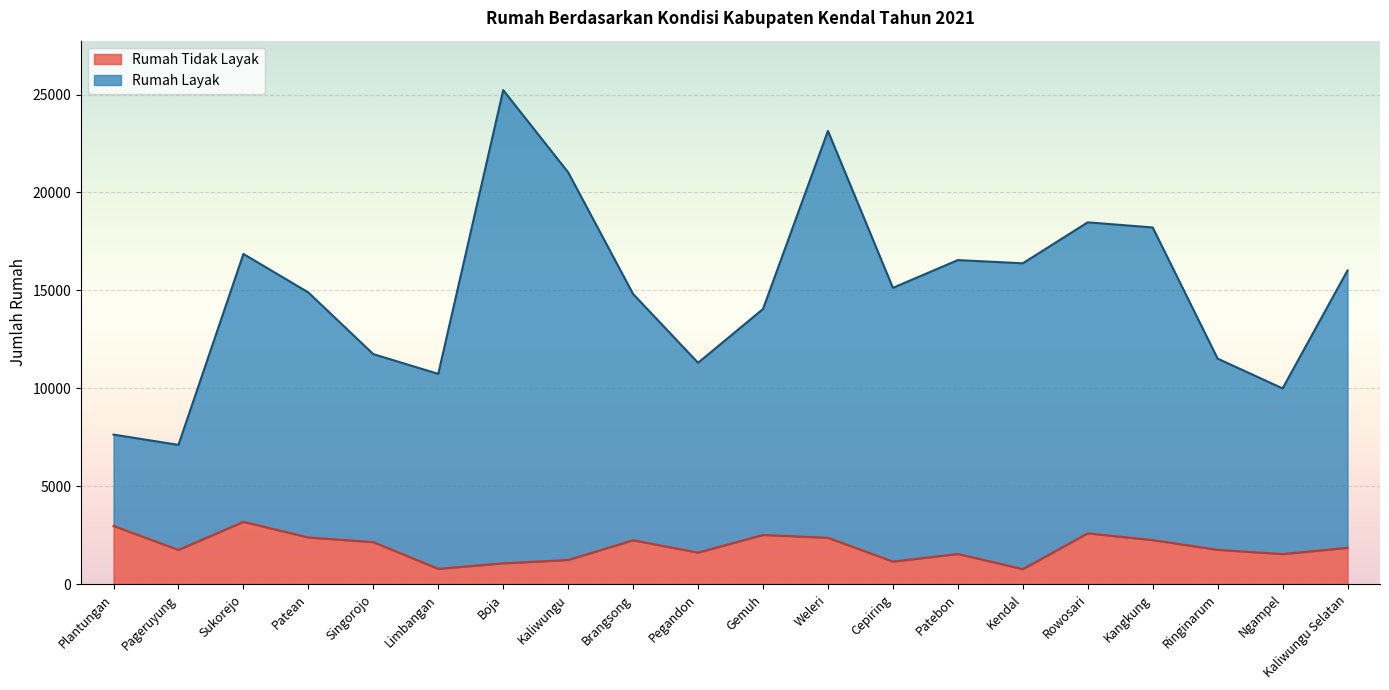

At which label does Rumah Tidak Layak reach its peak?

Sukorejo